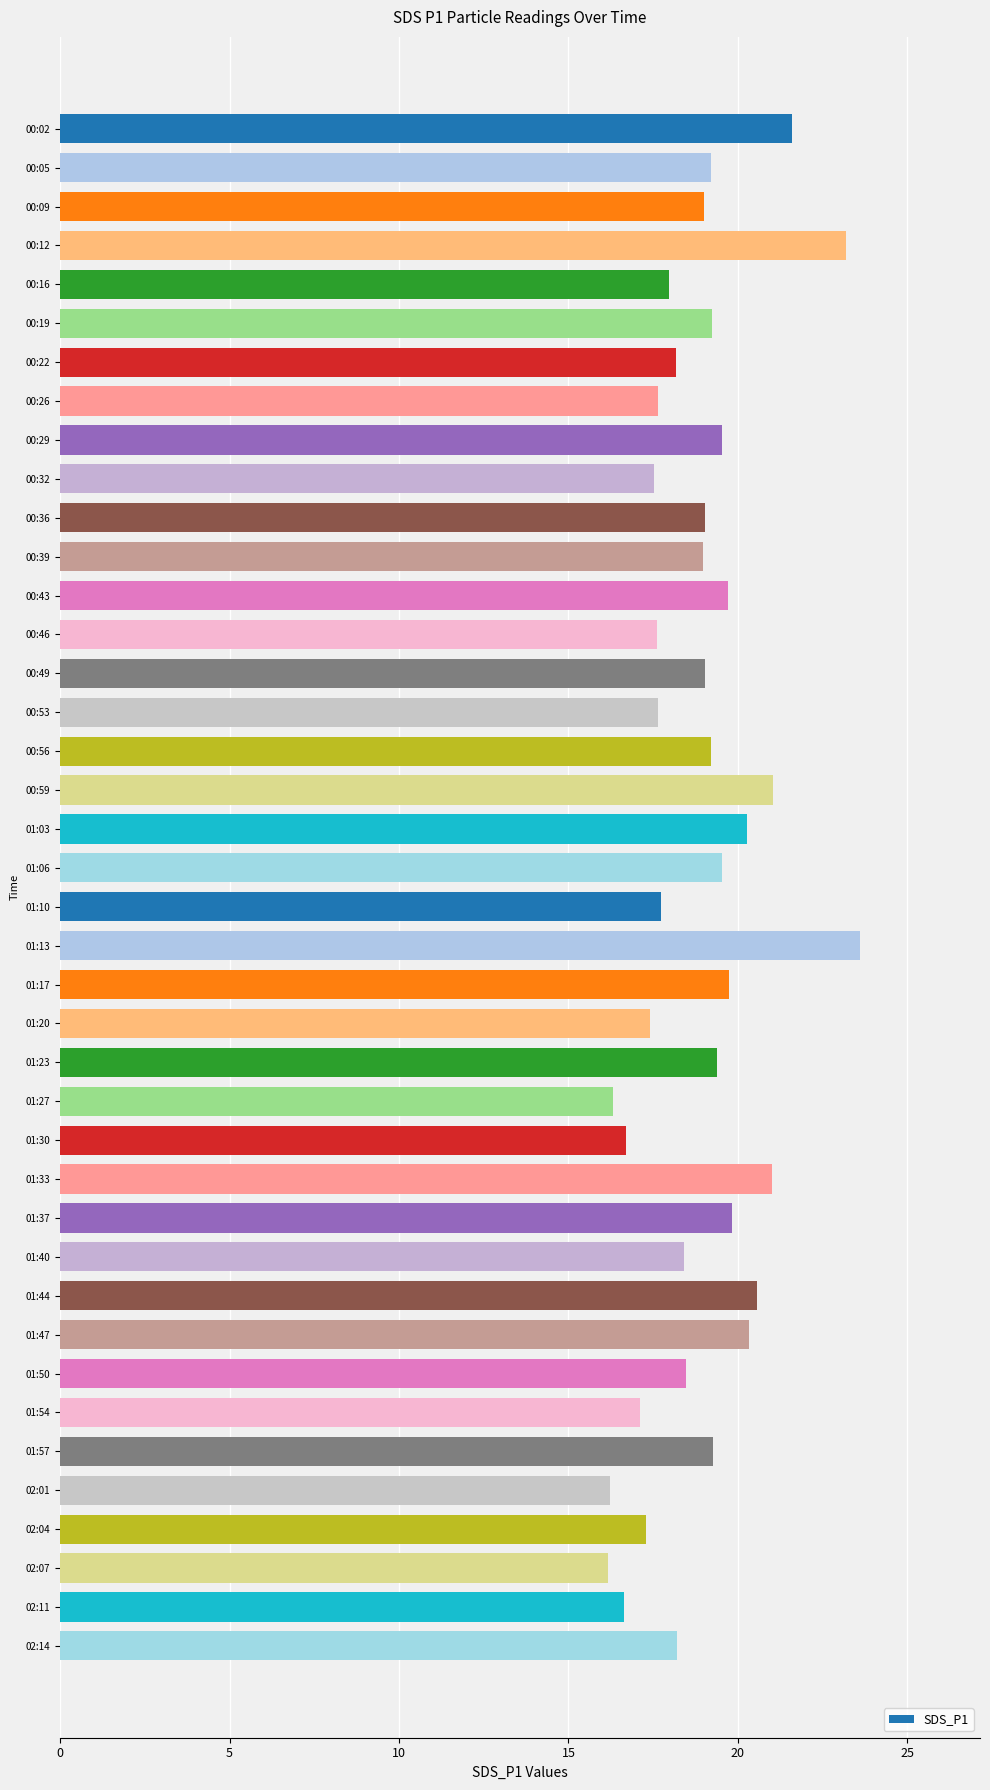

What position from the top is 00:49?

15